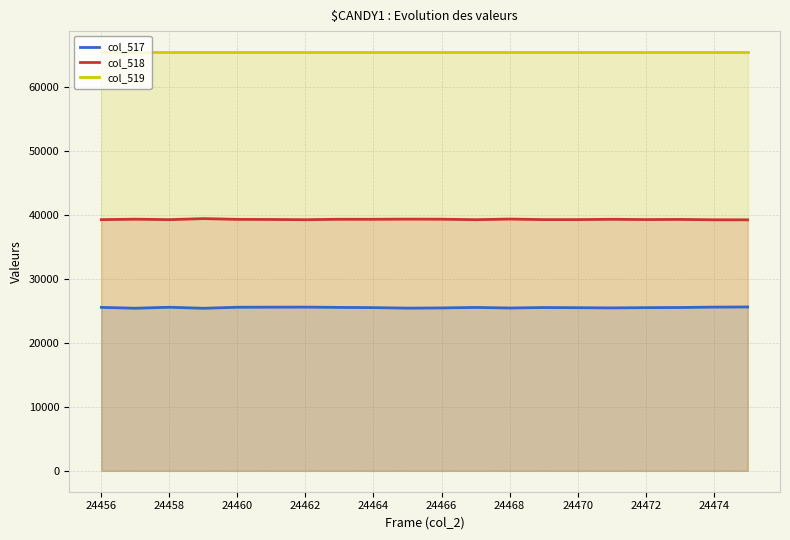

What is the difference between the highest and lowest values at 13?

39986